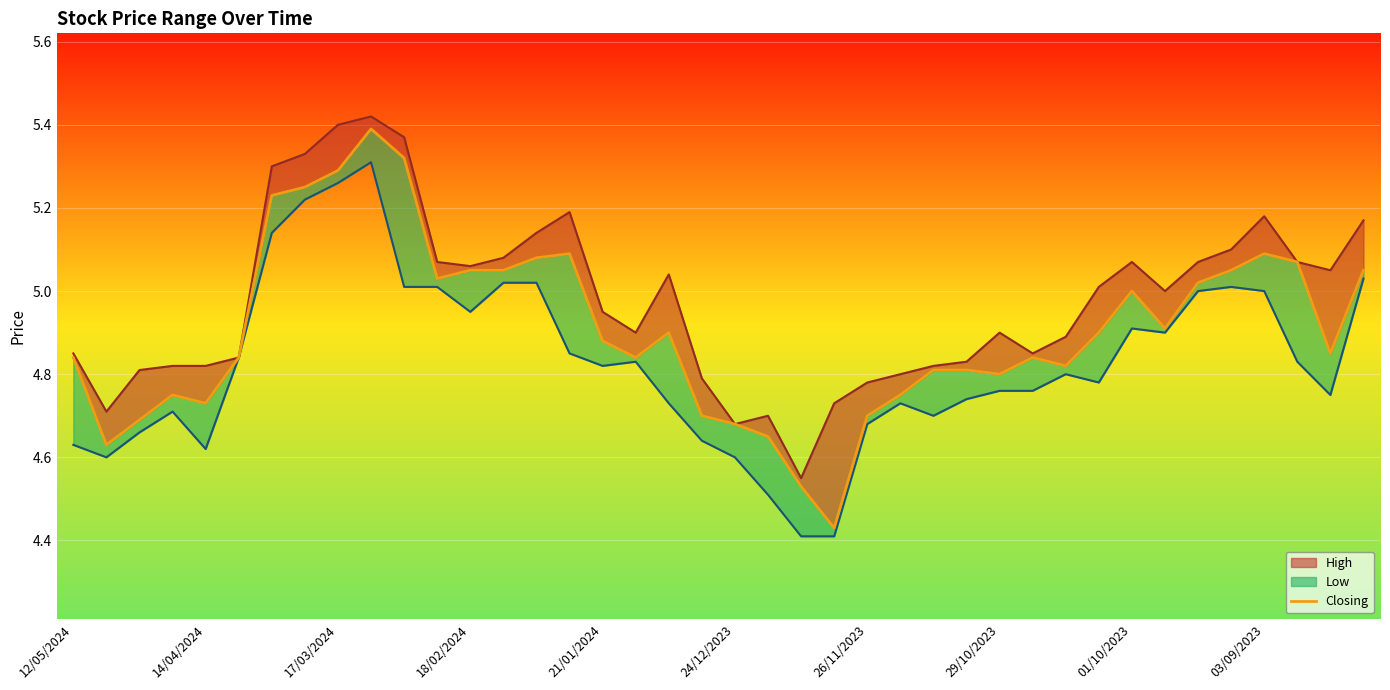

What is the average value?

4.9